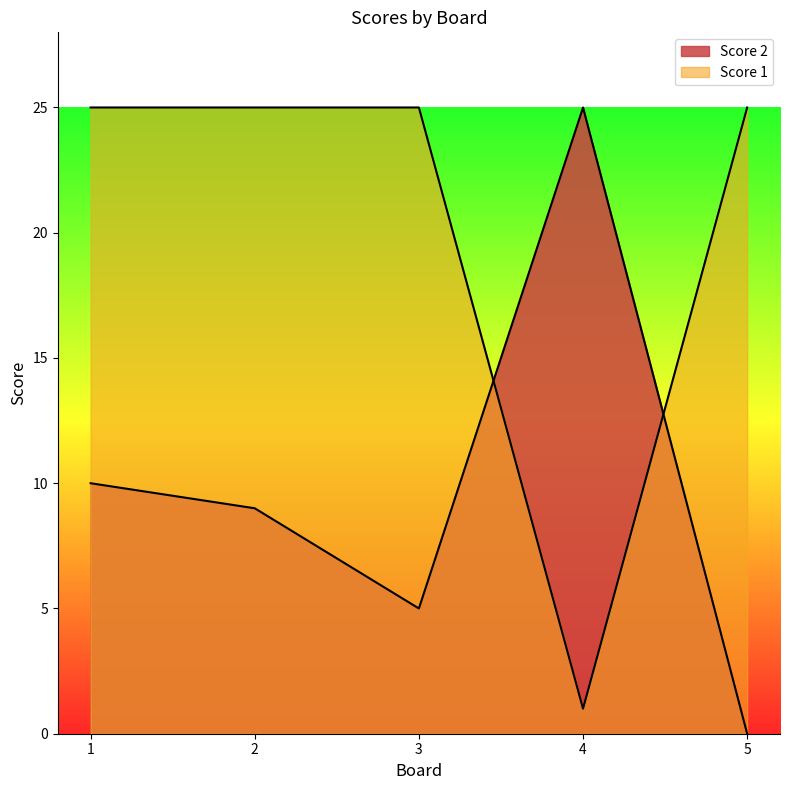

What is the value of the Score 2 point at the 3rd from the left?

5